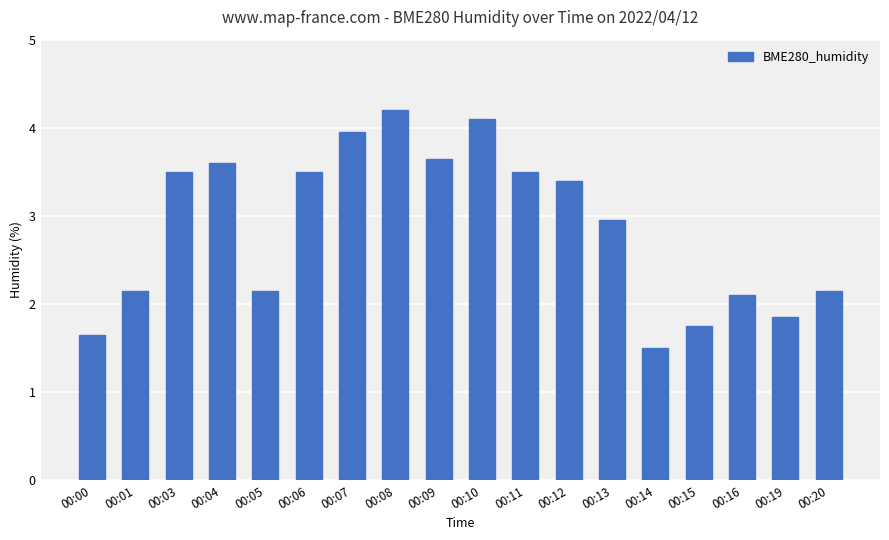

What is the value of the 13th bar from the left?

3.0